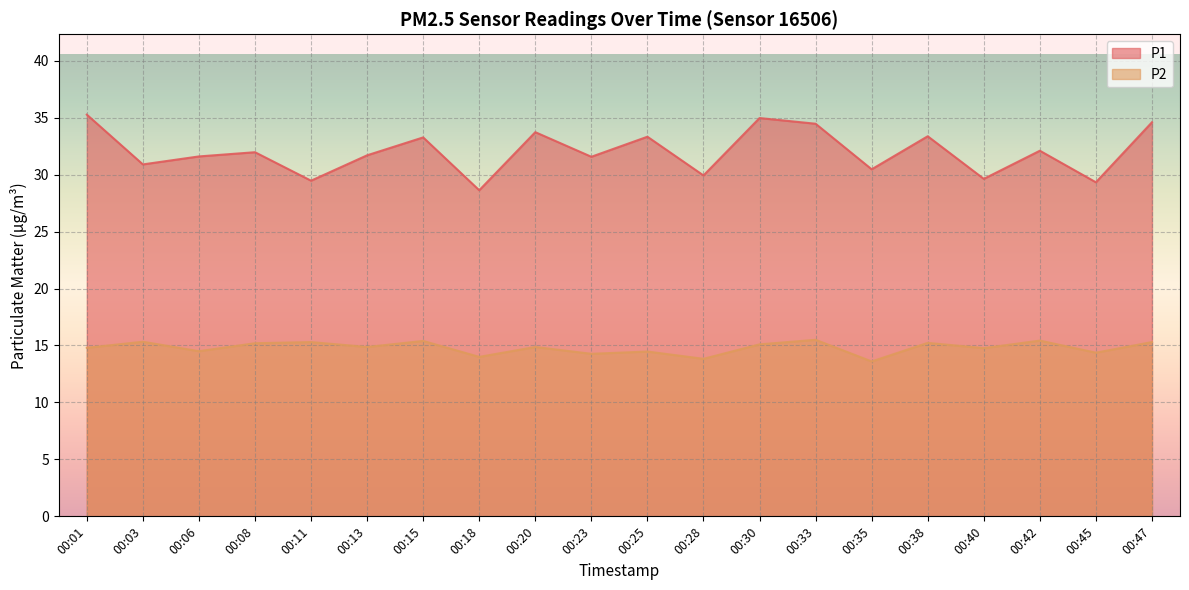

What is the total value across all series at 00:40?

44.4